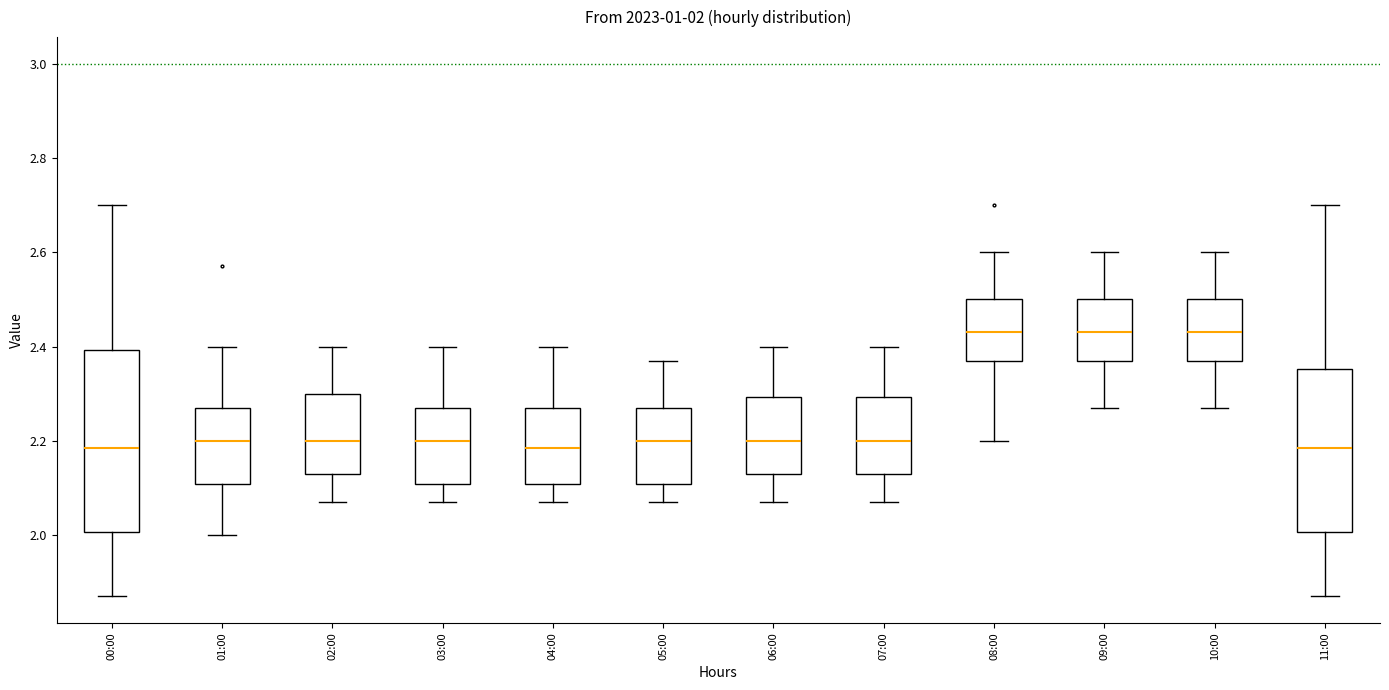

Which box is the tallest, from its lower edge to its upper edge?

00:00